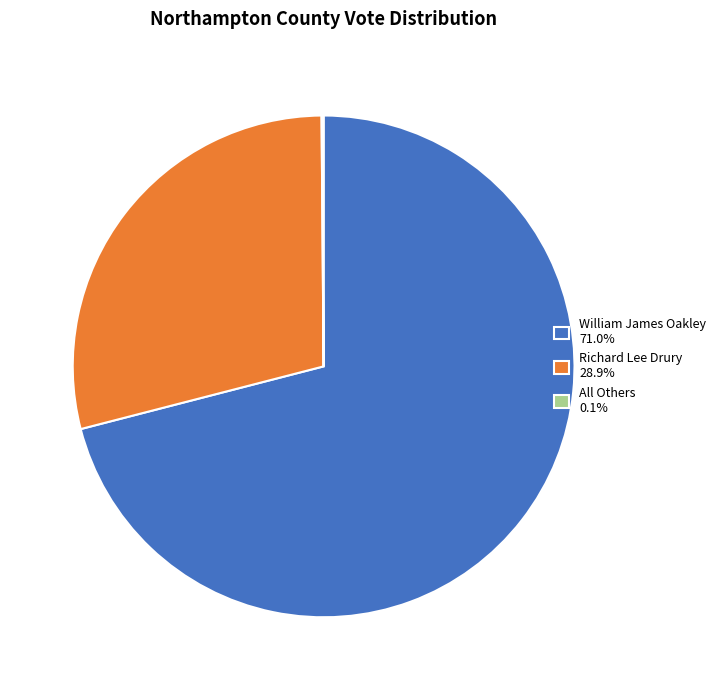

Which category has the biggest portion of the pie?

William James Oakley